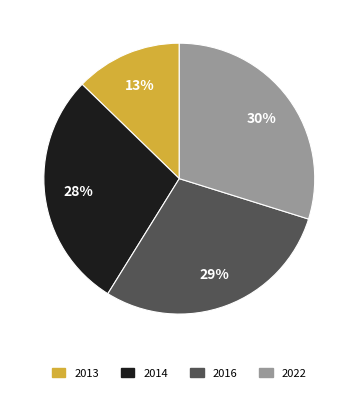

What percentage is the 2022 slice, to the nearest percent?

30%